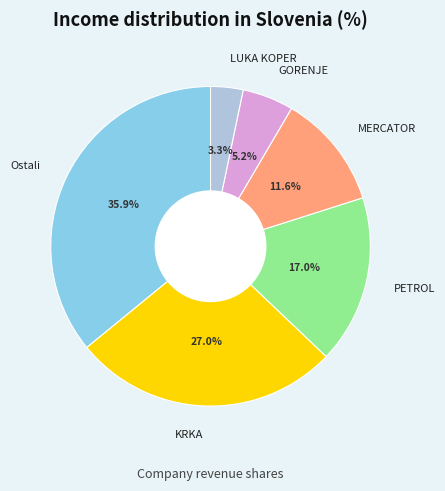

Is there a majority slice in this chart?

No